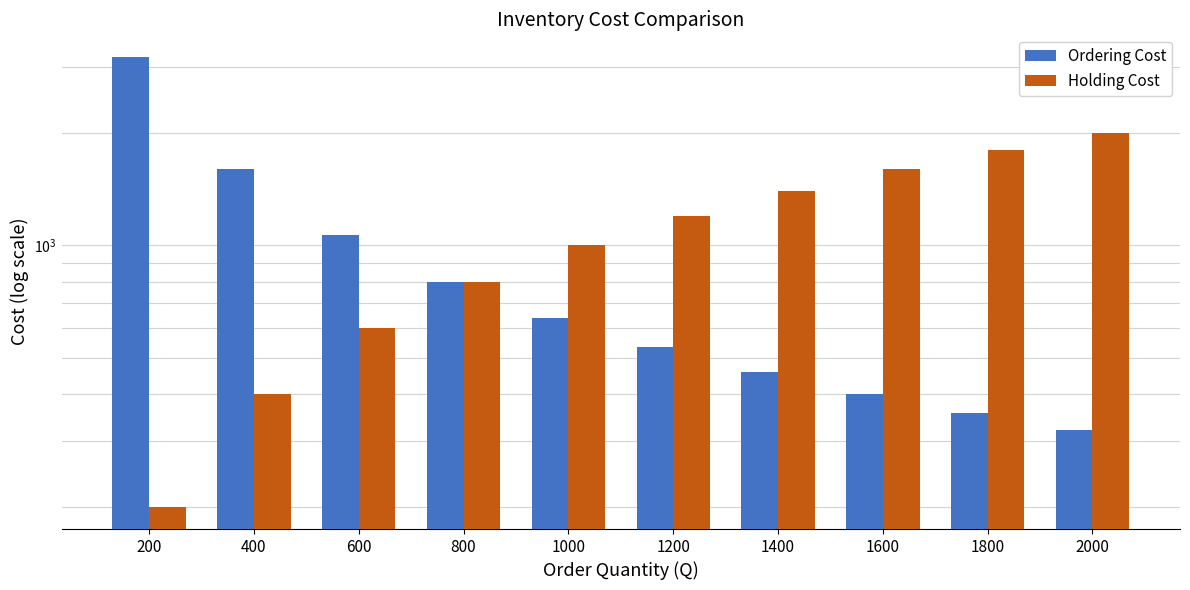

What is the minimum value shown in the chart?

200.0